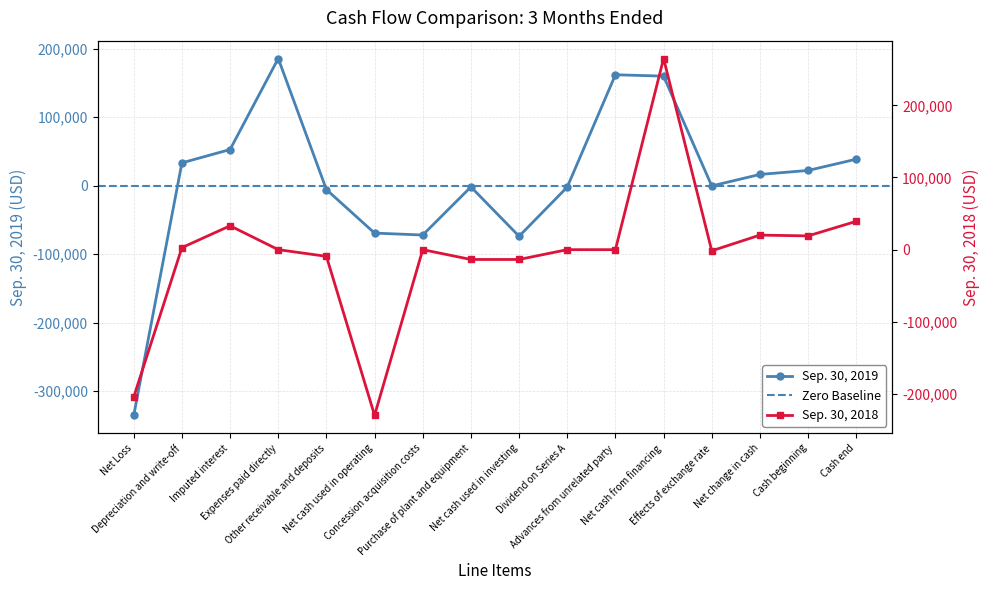

What is the label of the 5th point from the right?

Net cash from financing